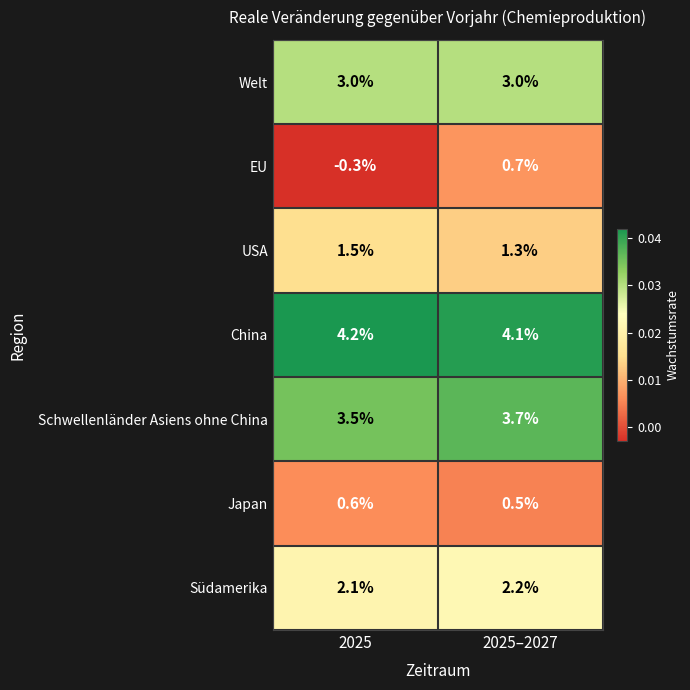

Which series has the largest total across all categories?

China